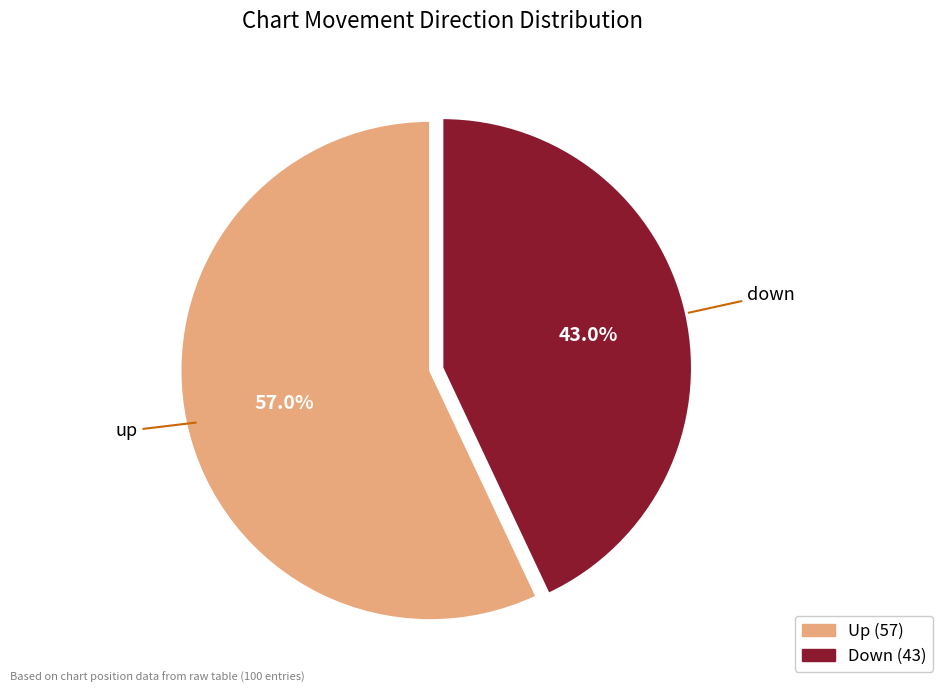

To the nearest percent, what is the average slice percentage?

50%